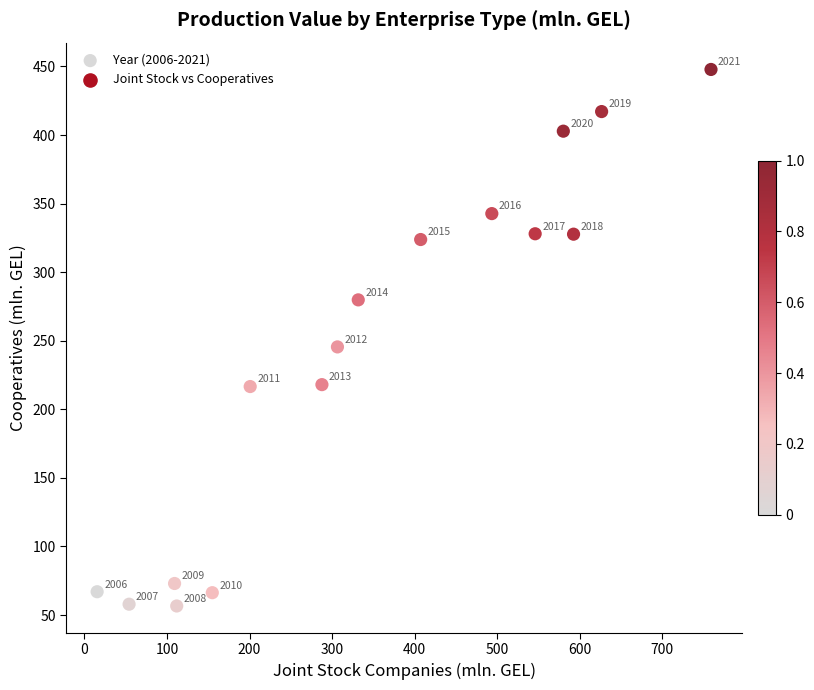

What Y value in the scatter plot is closest to 252?

245.5